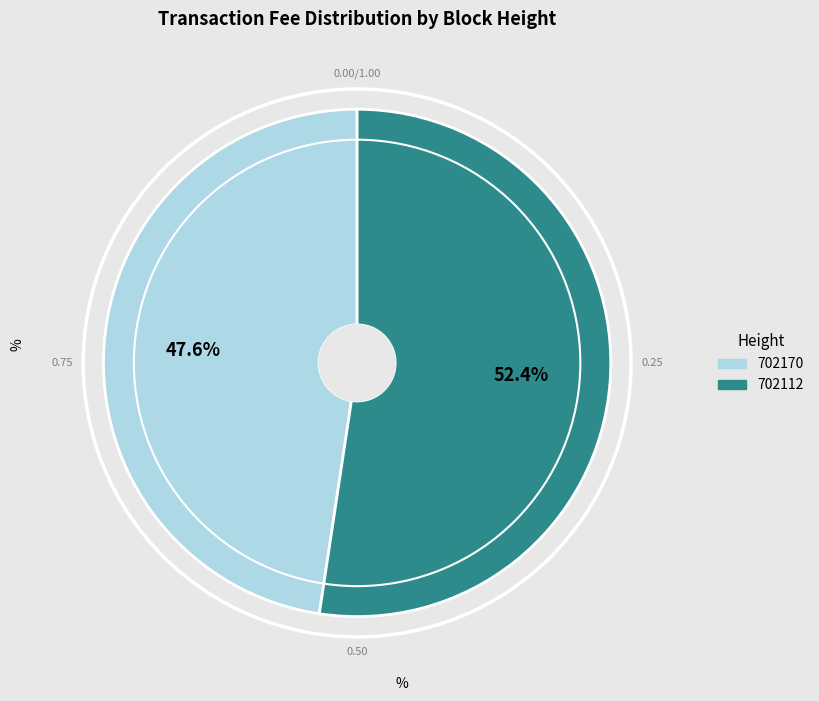

Which category accounts for the majority?

702112